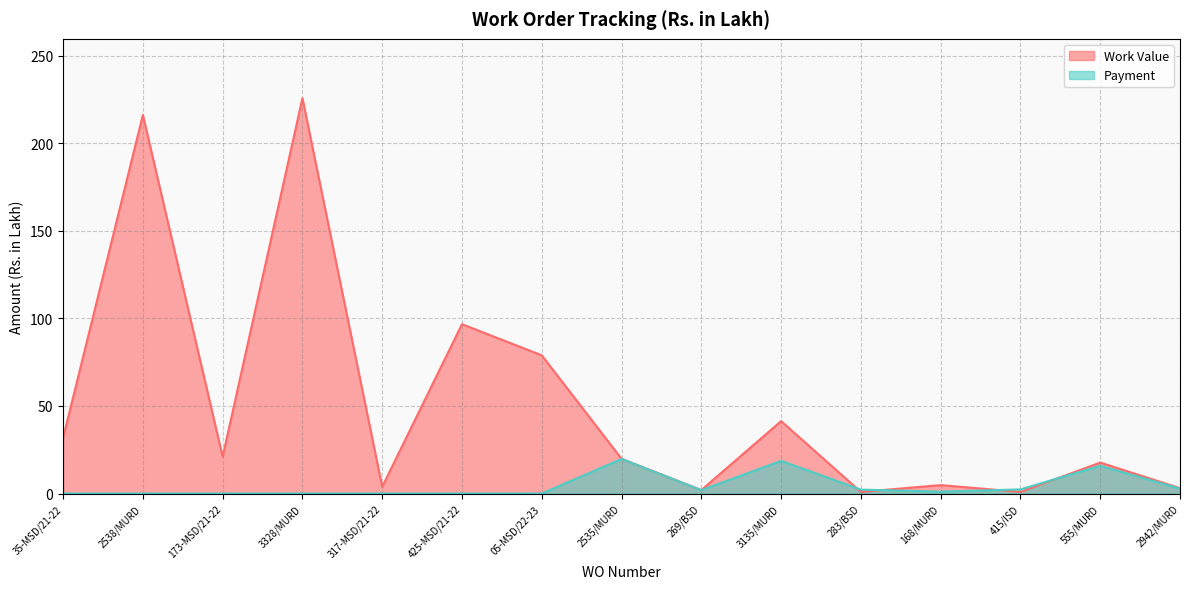

List the labels in order of Work Value value, smallest first.

415/ISD, 283/BSD, 269/BSD, 2942/MURD, 317-MSD/21-22, 168/MURD, 555/MURD, 2535/MURD, 173-MSD/21-22, 35-MSD/21-22, 3135/MURD, 05-MSD/22-23, 425-MSD/21-22, 2538/MURD, 3328/MURD